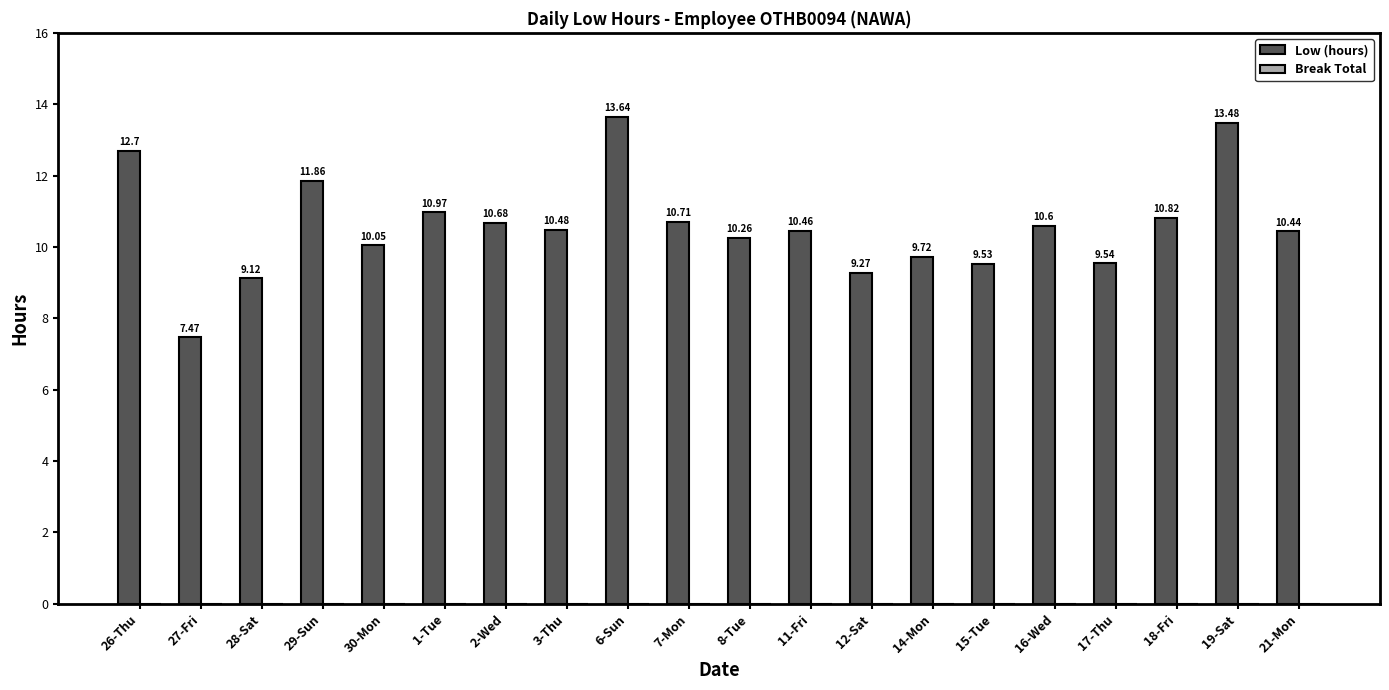

What position from the right is 26-Thu?

20